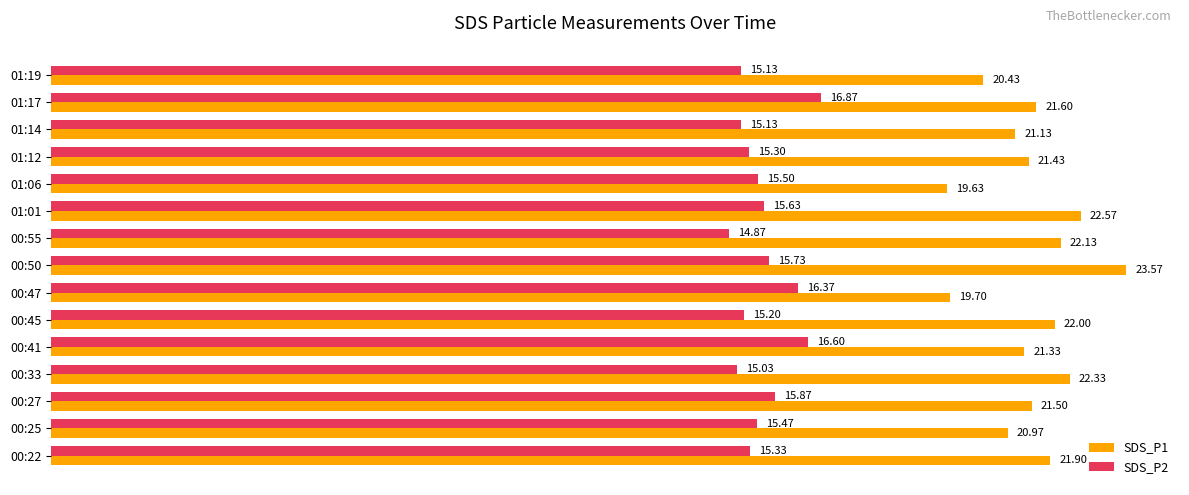

What is the minimum value shown in the chart?

14.9